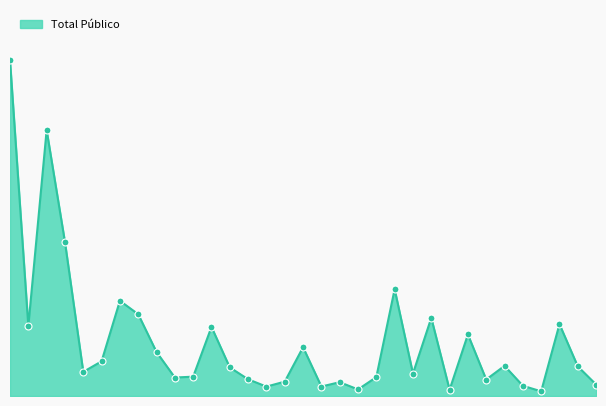

Does the chart have visible grid lines?

No